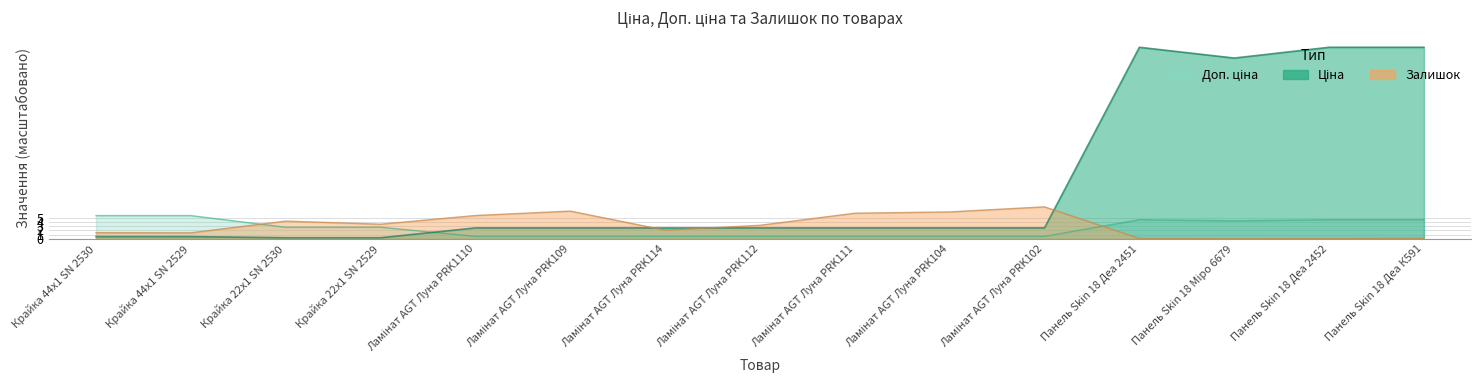

At which label does Доп. ціна first exceed 2?

Крайка 44x1 SN 2530